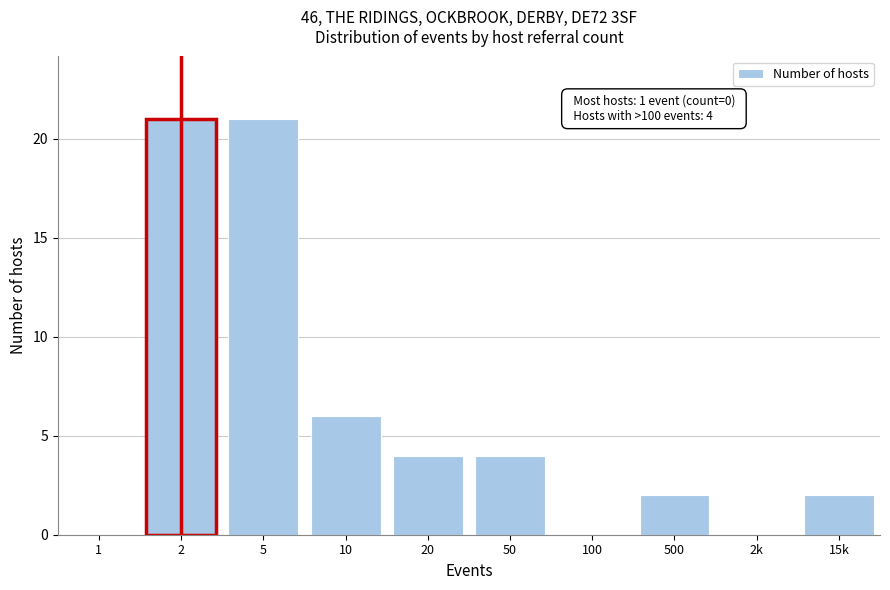

Reading right to left, transcribe all the data shown in this chart.

15k=2	2k=0	500=2	100=0	50=4	20=4	10=6	5=21	2=21	1=0